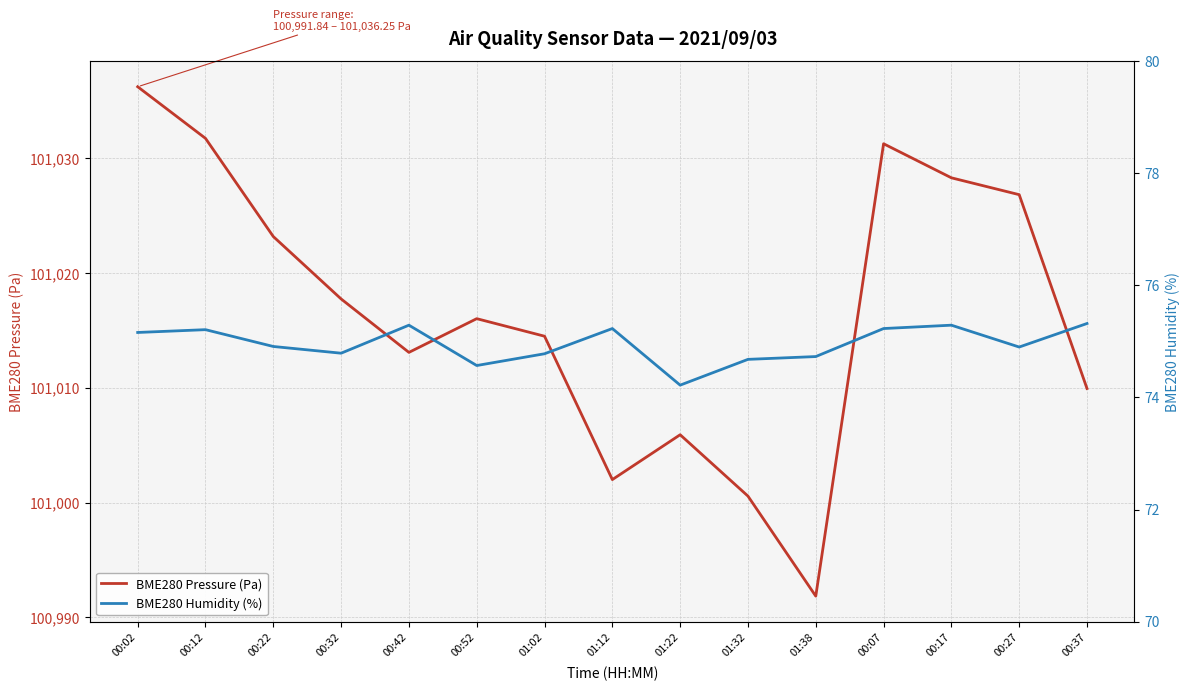

The BME280 Pressure (Pa) series shows 60820.6 at 00:22. True or false?

False